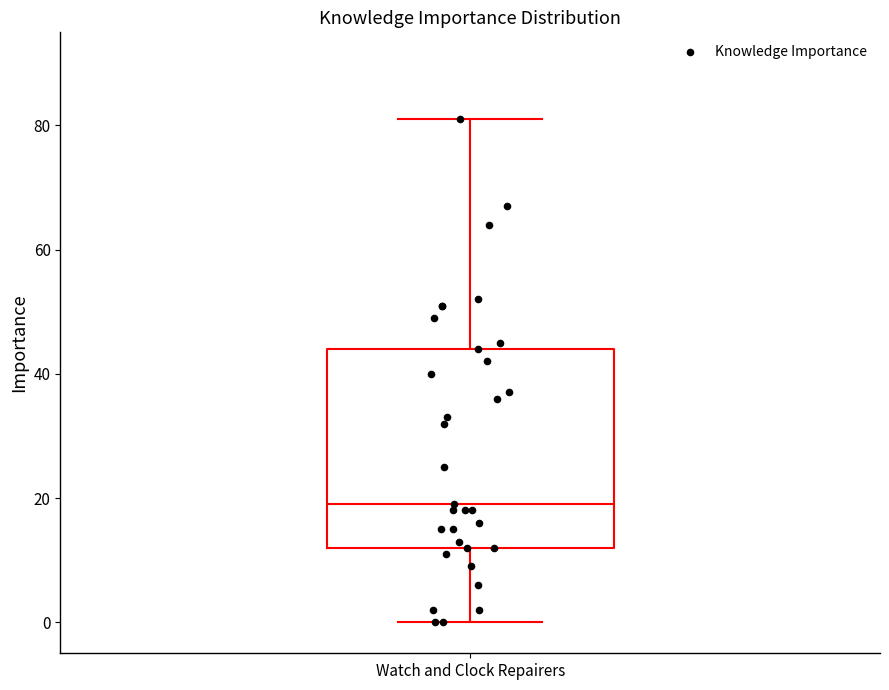

Transcribe this box plot: give where the median line is, the range the box spans, and where the two whiskers end, as read against the y-axis. The values are not printed on the chart, so give them approximately, as read against the axis.

median 20, box 12 to 44, whiskers 0 to 82